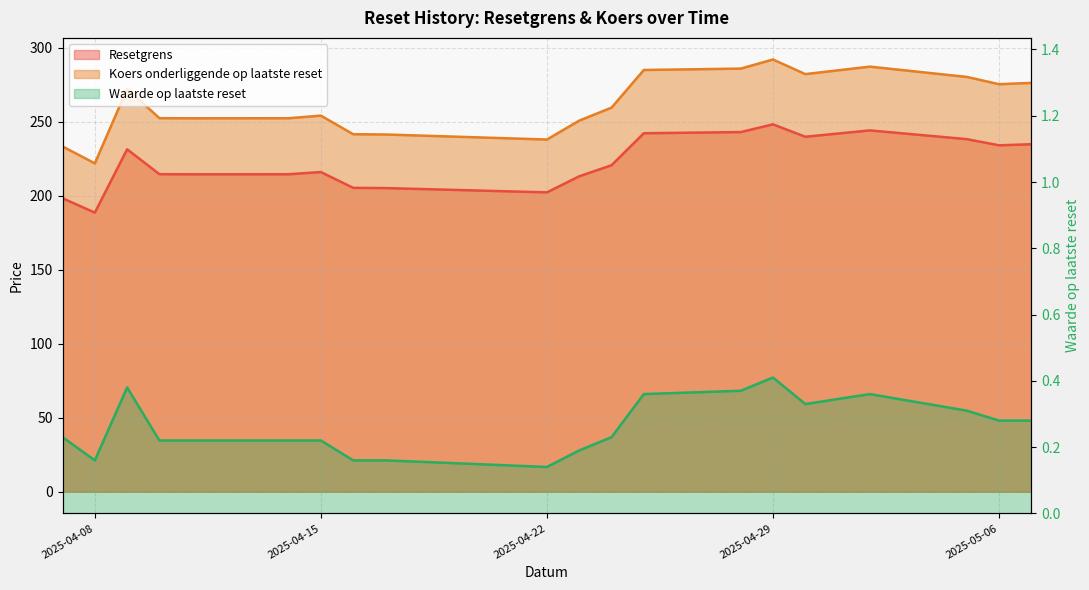

What is the difference between the Resetgrens values at 2025-04-16 and 2025-04-25?

36.9